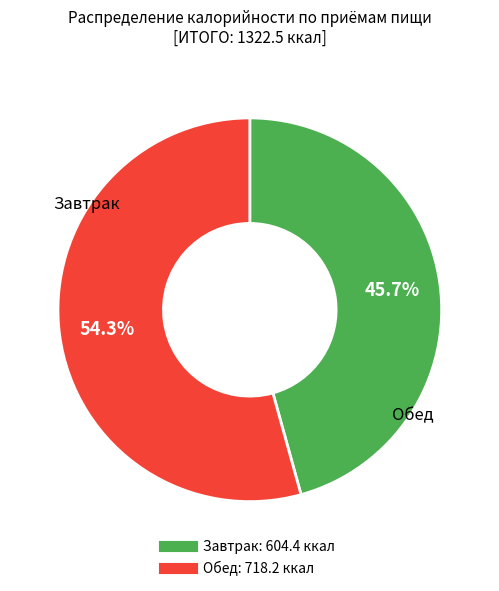

To the nearest percent, what is the difference between the largest and smallest slice percentages?

9%